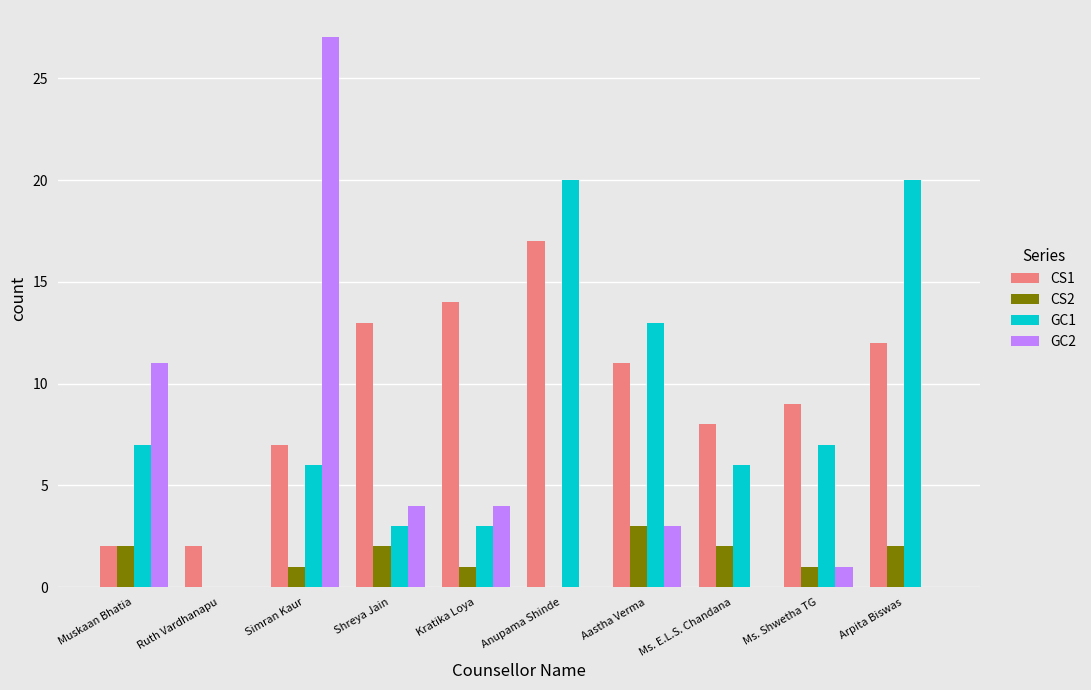

Which label corresponds to the largest value in the chart?

Simran Kaur